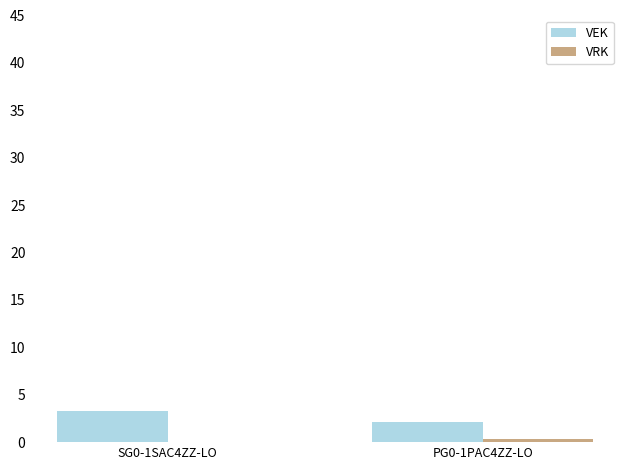

Are the bars grouped side by side (vs. stacked)?

Yes